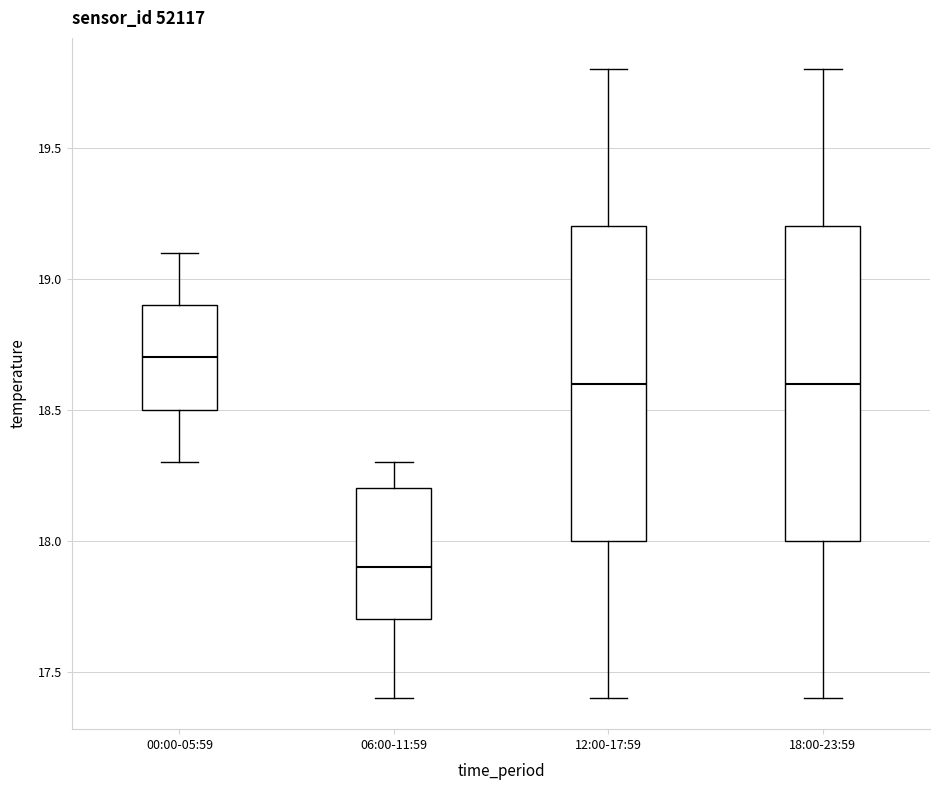

Reading left to right, read every box against the y-axis: the position of its median line, the range the box covers, and the ends of its whiskers. The values are not printed on the chart, so give them approximately, as read against the axis.

00:00-05:59: median 18.7, box 18.5 to 18.9, whiskers 18.3 to 19.1
06:00-11:59: median 17.9, box 17.7 to 18.2, whiskers 17.4 to 18.3
12:00-17:59: median 18.6, box 18.0 to 19.2, whiskers 17.4 to 19.8
18:00-23:59: median 18.6, box 18.0 to 19.2, whiskers 17.4 to 19.8